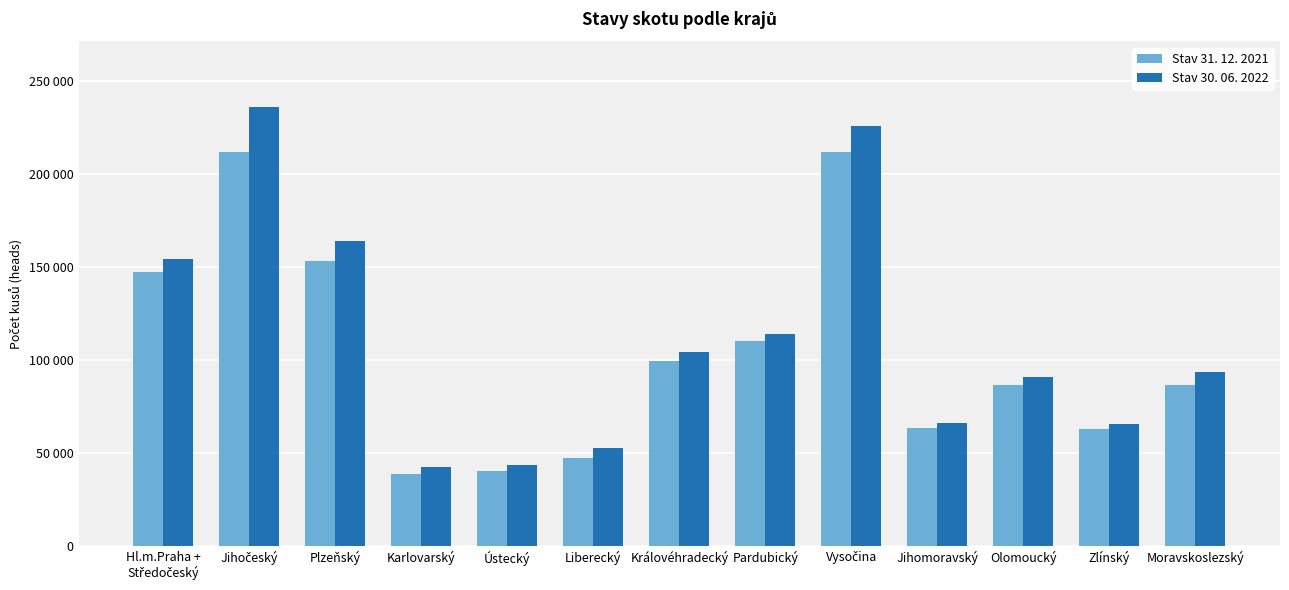

What are all the series names shown in the legend?

Stav 31. 12. 2021, Stav 30. 06. 2022